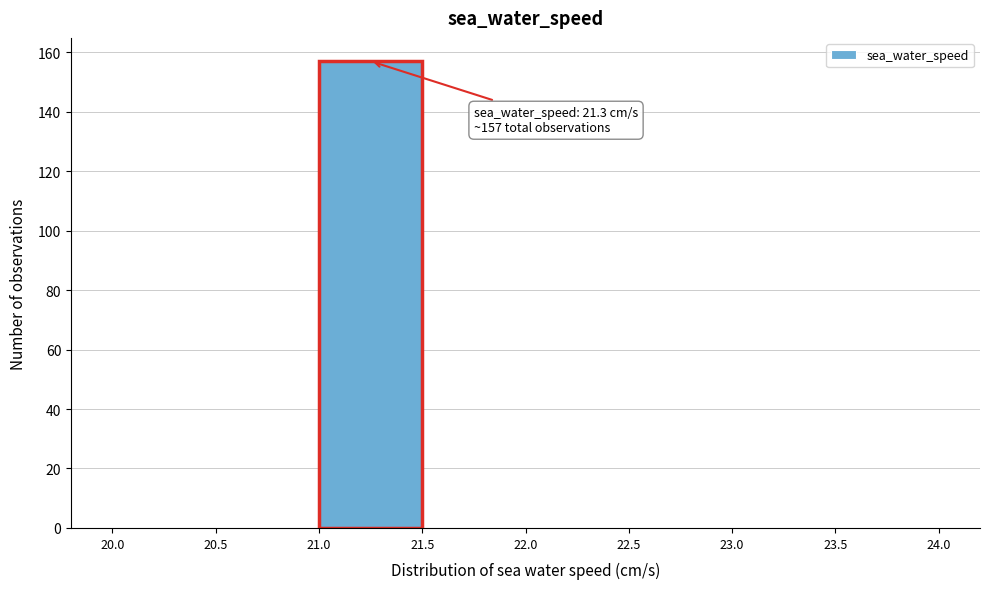

Over which range of the x-axis is the bar tallest?

21.0 to 21.5